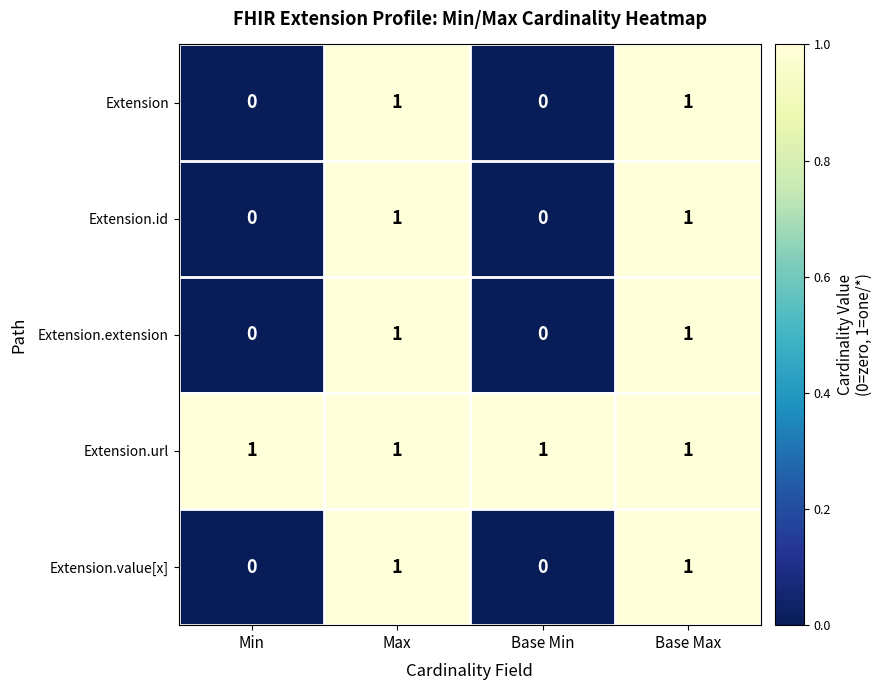

At how many categories does at least one series exceed 0?

4